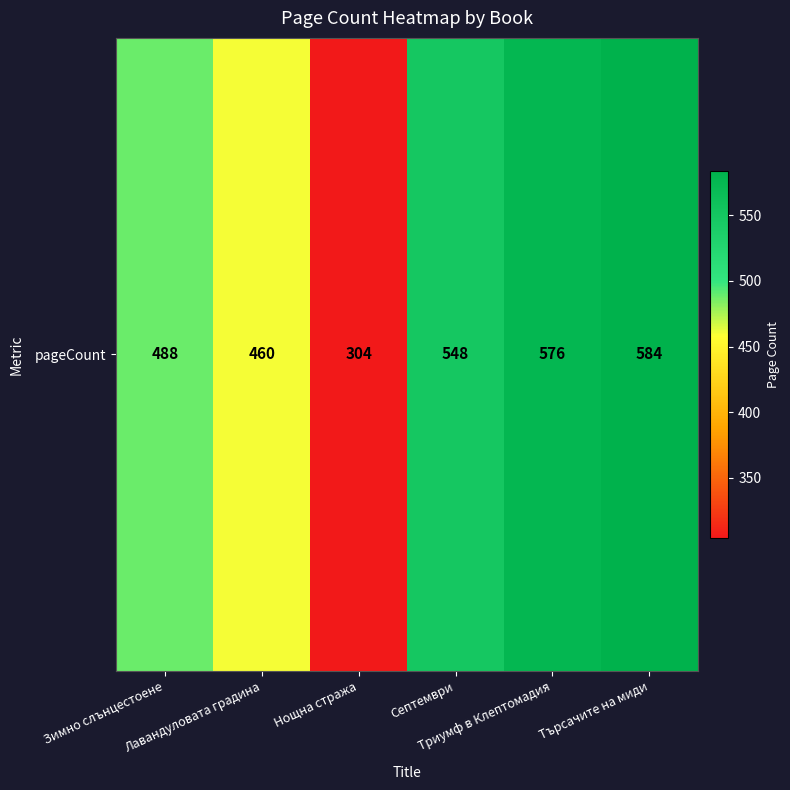

What is the sum of all values?

2960